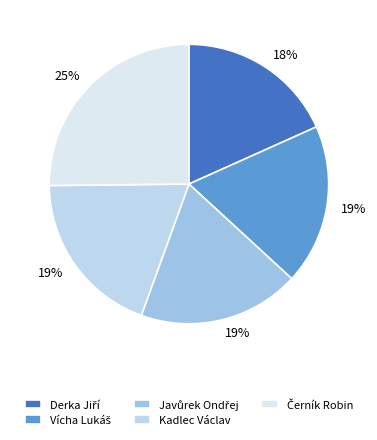

How many segments does this pie chart have?

5